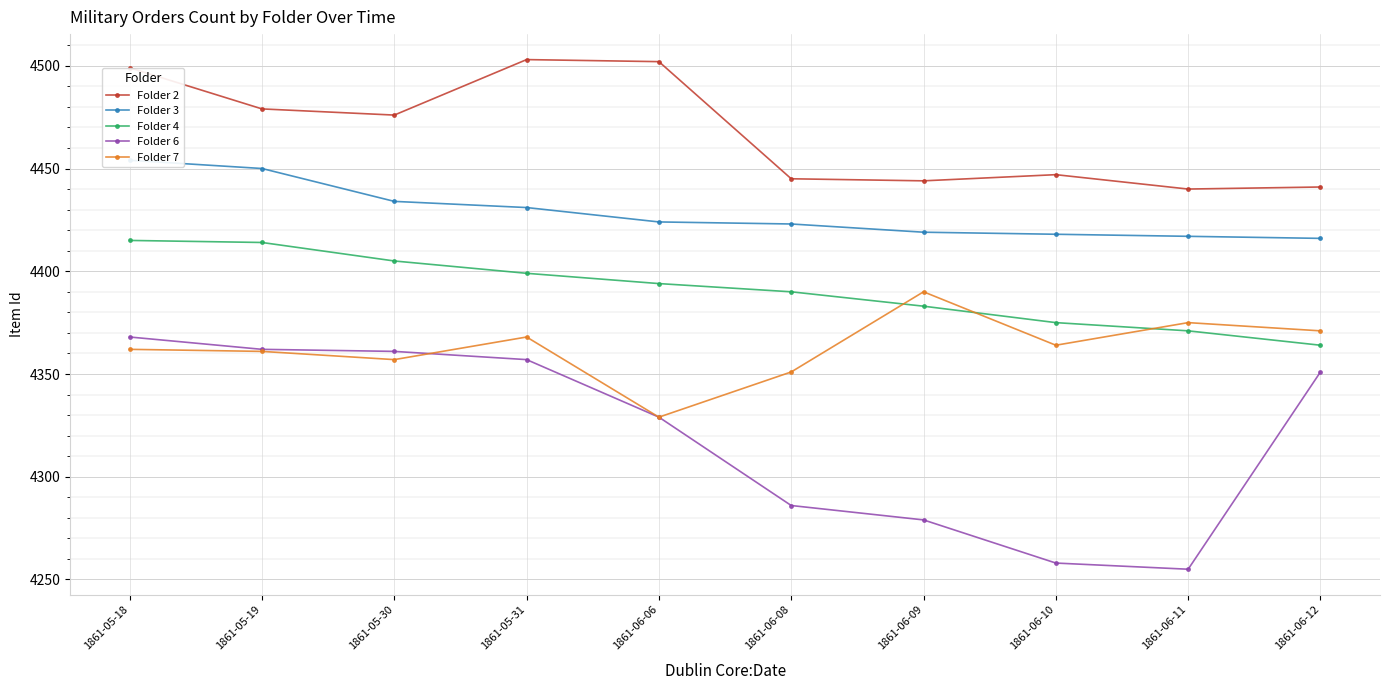

Rank the series at 1861-05-19 from highest to lowest value.

Folder 2, Folder 3, Folder 4, Folder 6, Folder 7